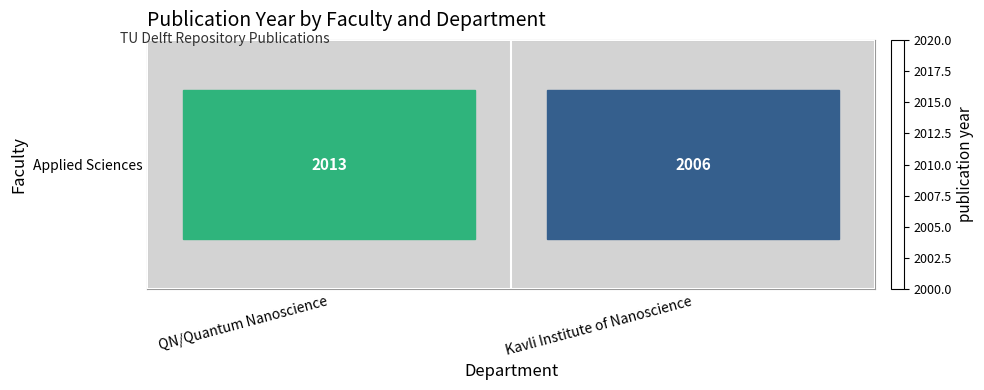

Rank the categories by value from highest to lowest.

QN/Quantum Nanoscience, Kavli Institute of Nanoscience